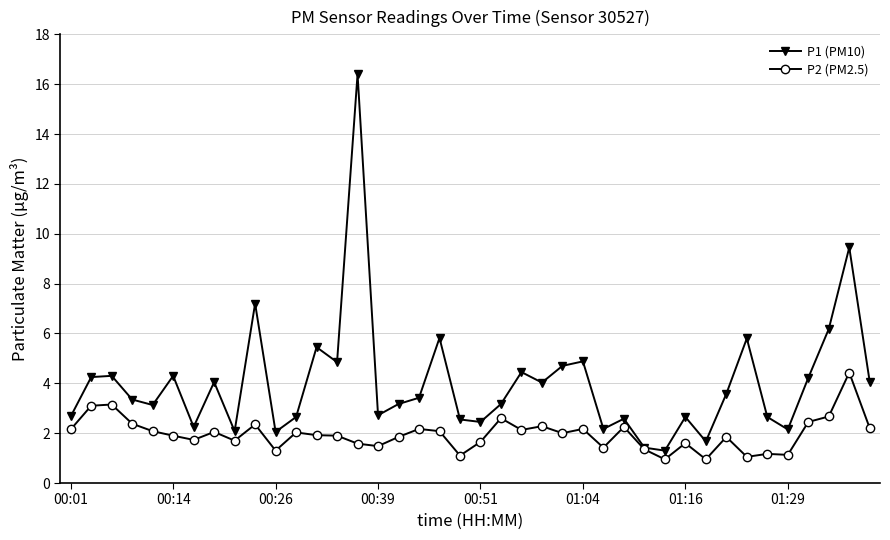

Rank the series by their average value, from lowest to highest.

P2 (PM2.5), P1 (PM10)